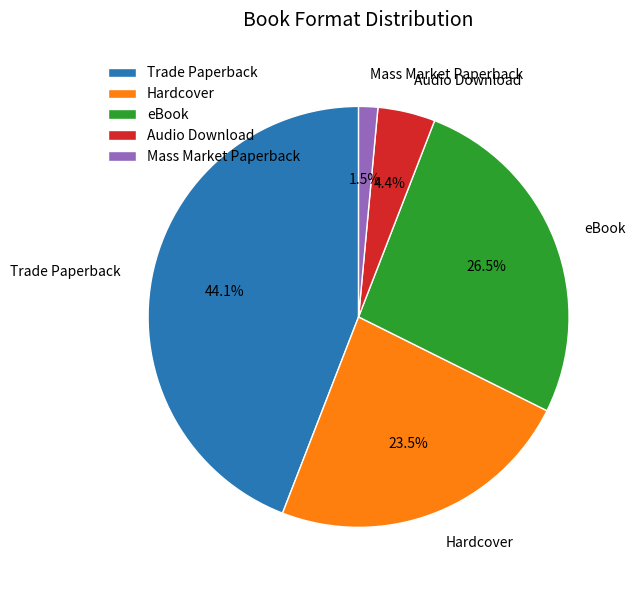

To the nearest percent, what is the difference between the largest and smallest slice percentages?

43%